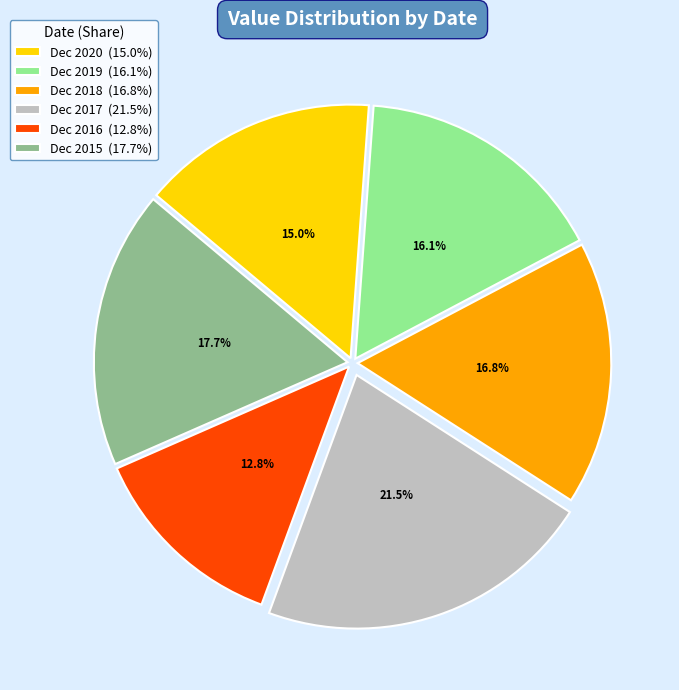

Rank the categories by value from lowest to highest.

Dec 2016, Dec 2020, Dec 2019, Dec 2018, Dec 2015, Dec 2017